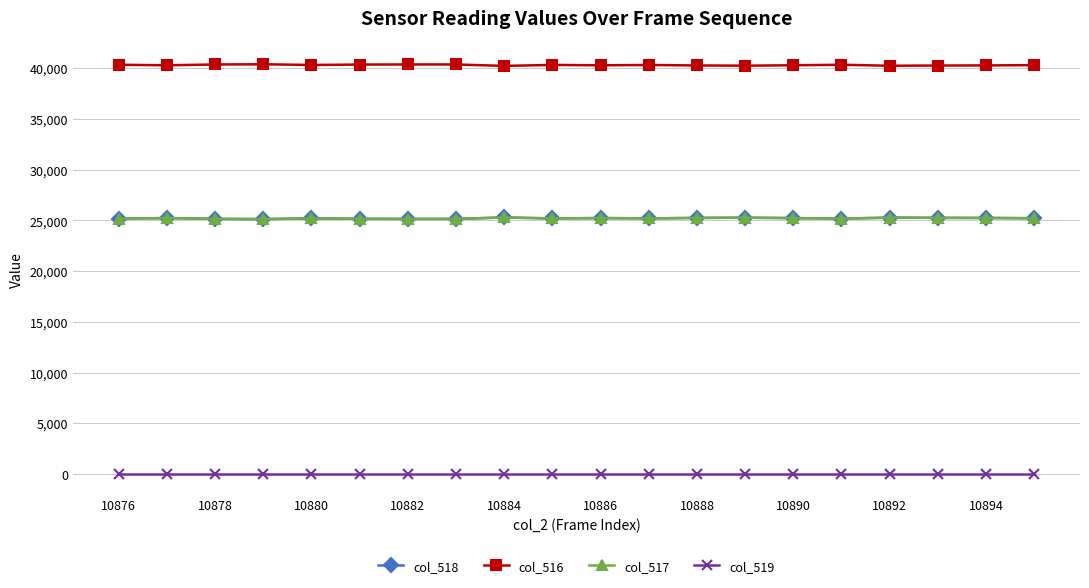

True or false: col_519 and col_518 cross at least once.

False